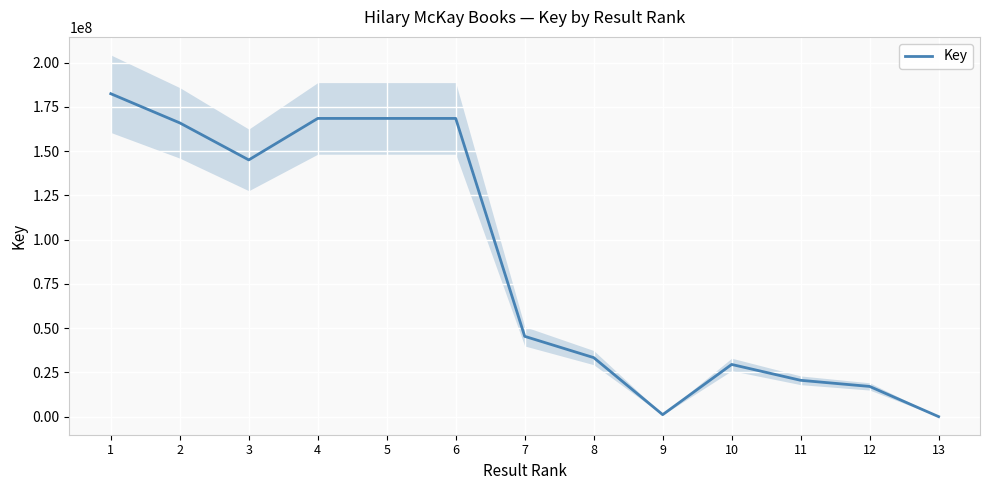

True or false: the data shows 45214718 at 5.

False